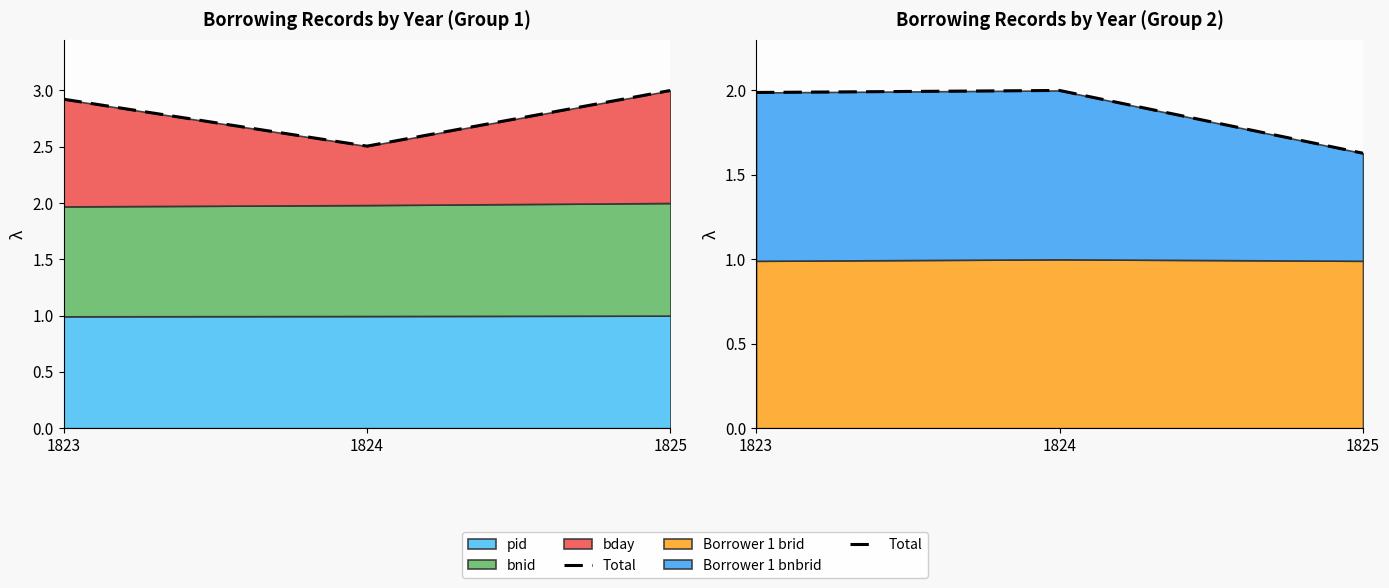

What is the value of the 3rd point from the left?

1.6